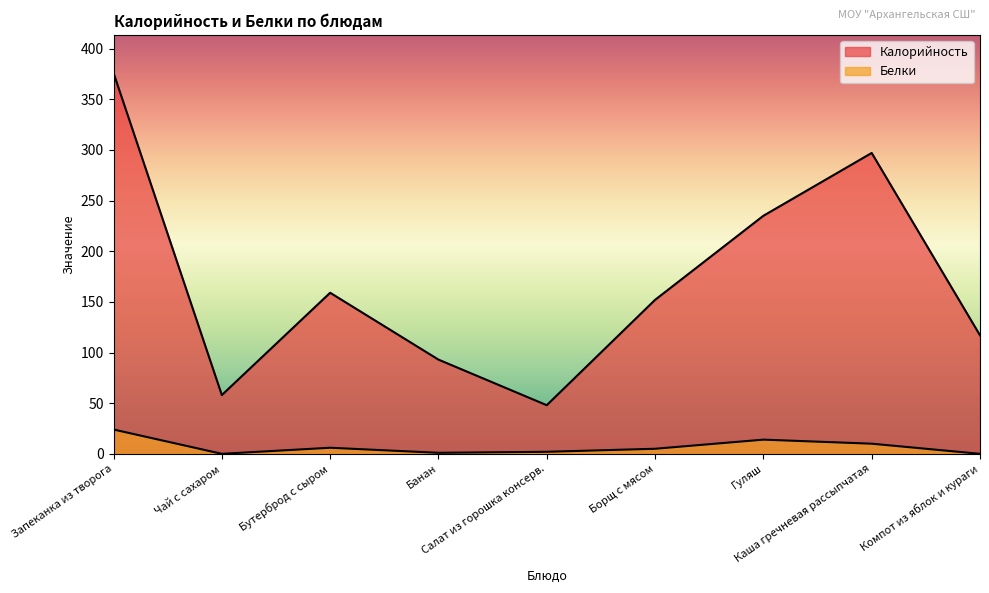

Read the Белки value at Борщ с мясом, to the nearest 5.

5